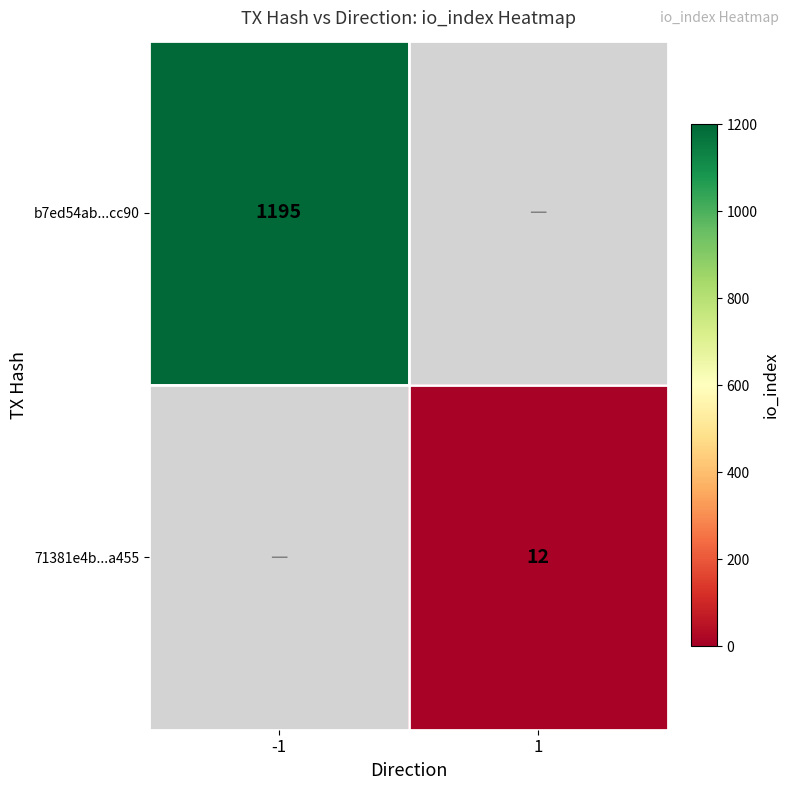

The value of b7ed54ab...cc90 at -1 is 1195. True or false?

True